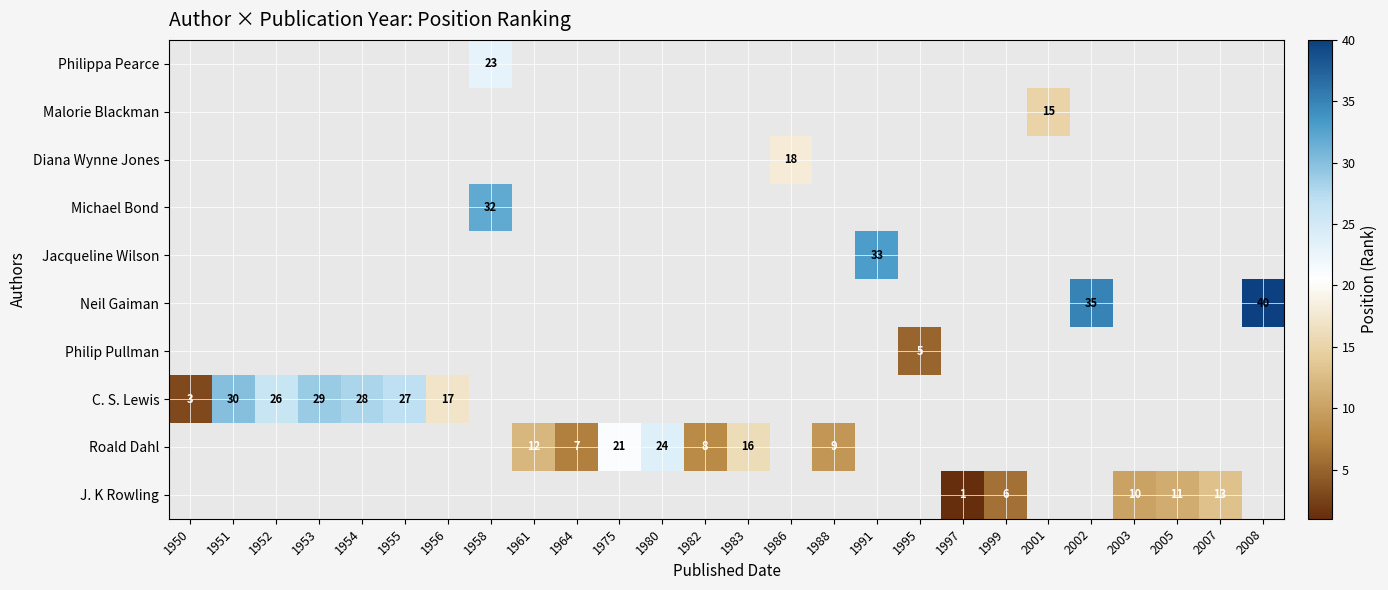

The Neil Gaiman series shows 35 at 2002. True or false?

True